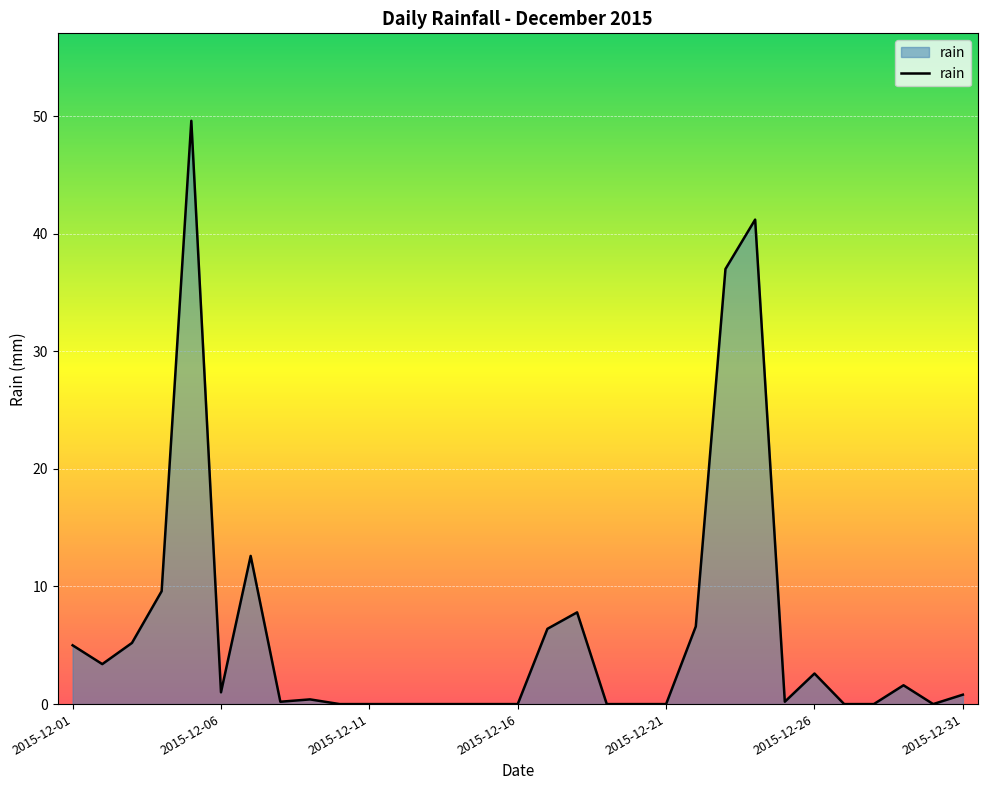

What is the difference between the maximum and minimum values?

49.6